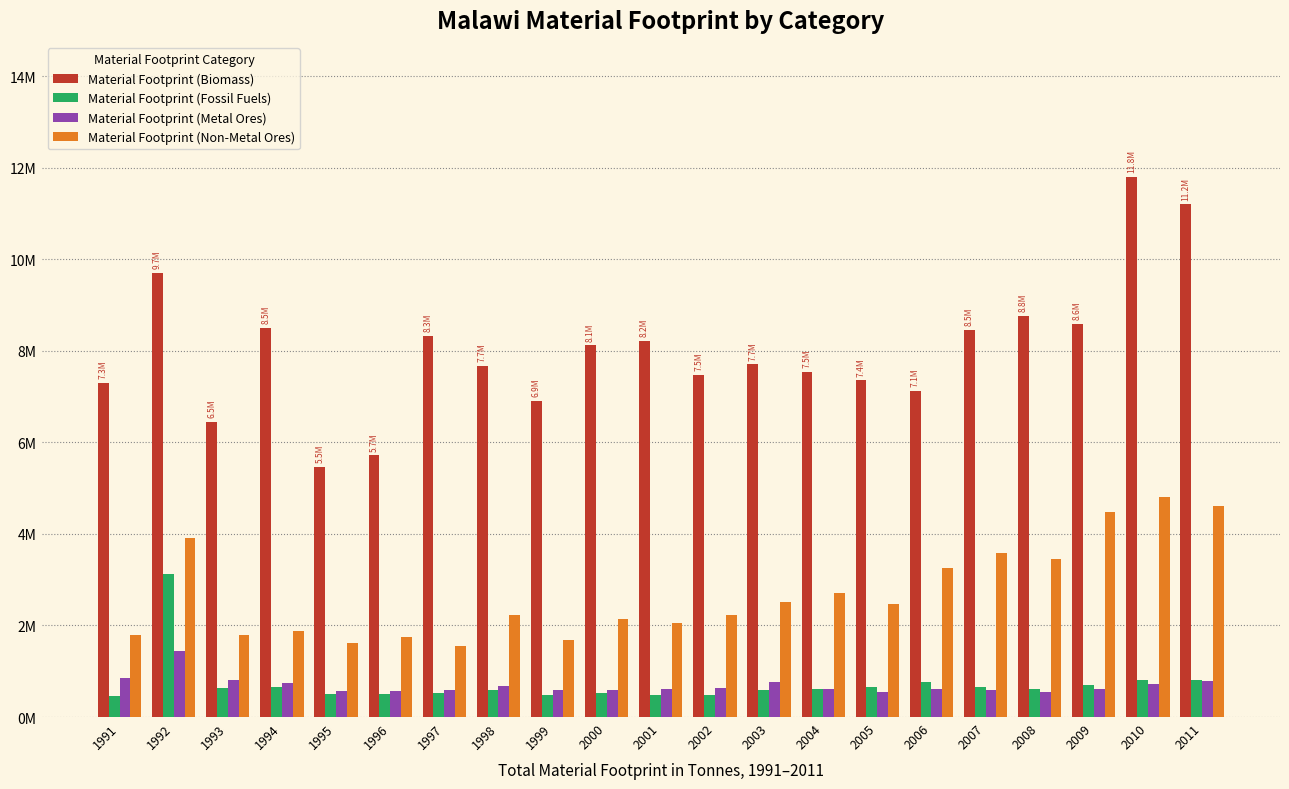

At which category is the sum across all series the highest?

1992